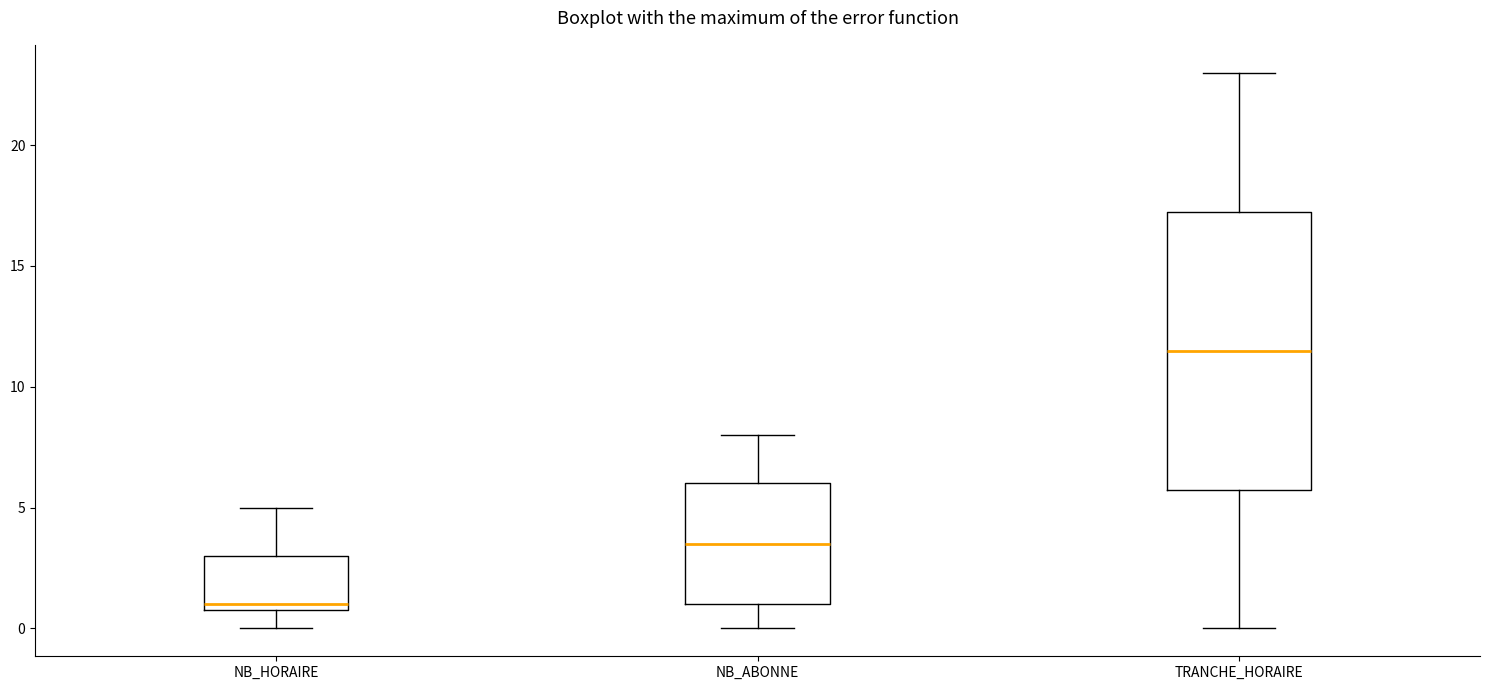

Which box is the tallest, from its lower edge to its upper edge?

TRANCHE_HORAIRE